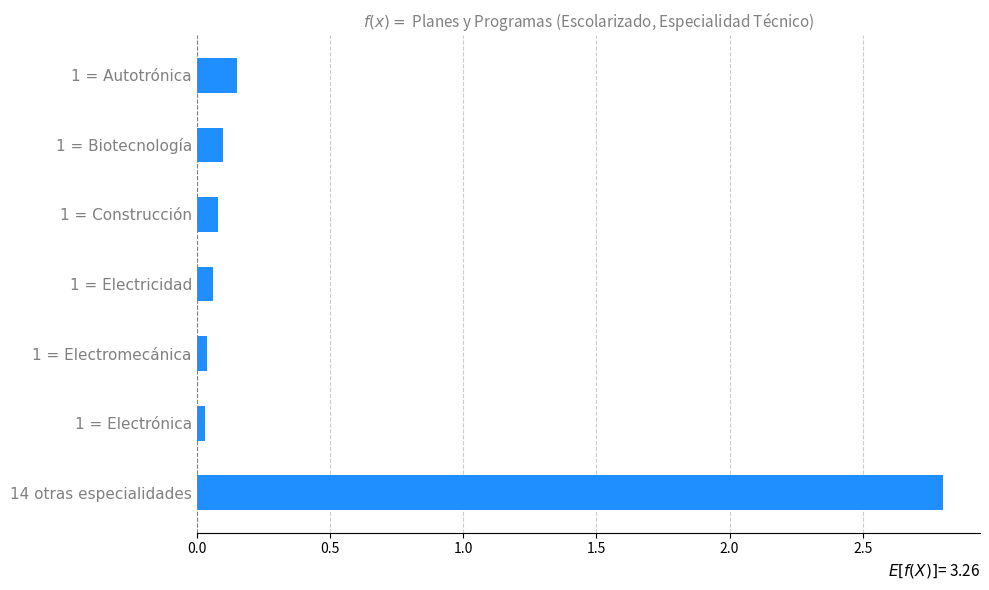

True or false: the data shows 0.1 at 1 = Construcción.

True